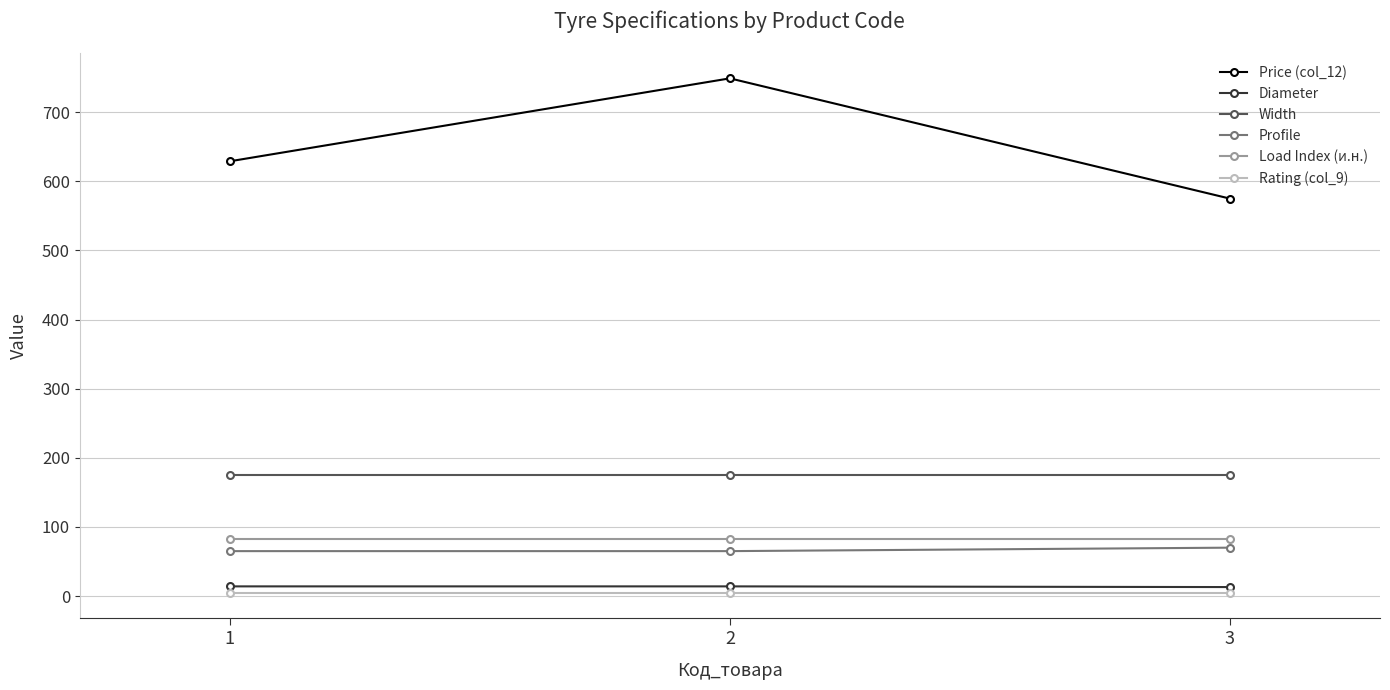

What is the sum of the Rating (col_9) values at 2 and 1?

10